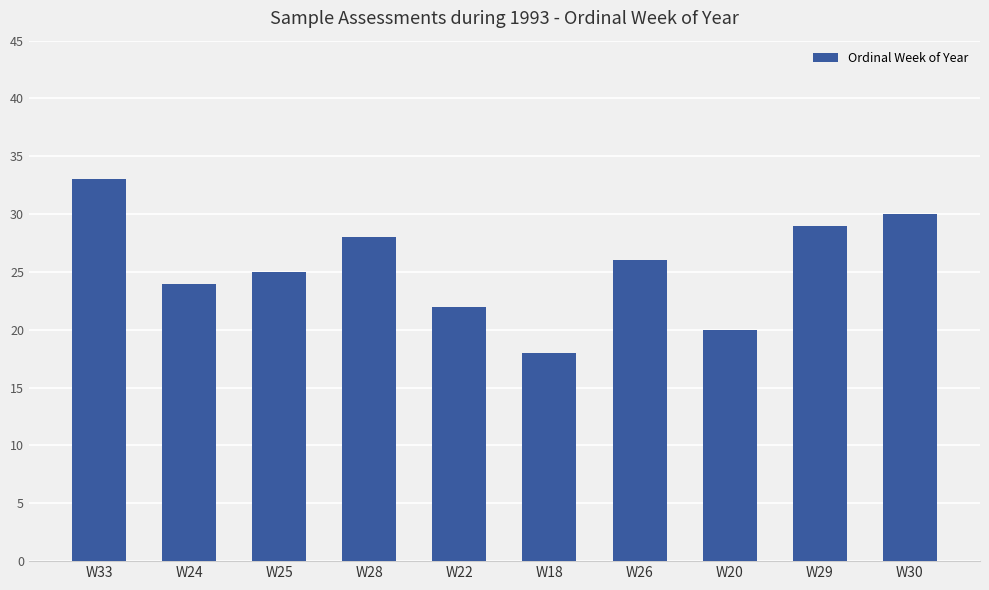

What is the sum of the values at W22 and W26?

48